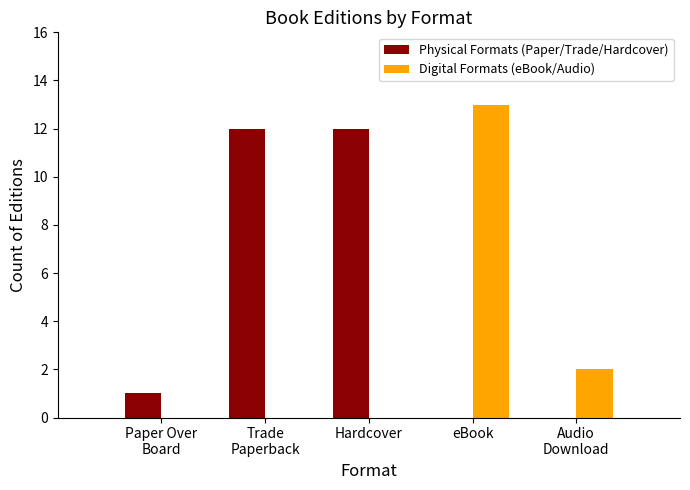

True or false: Digital Formats (eBook/Audio) has a value of 2 at Audio
Download.

True